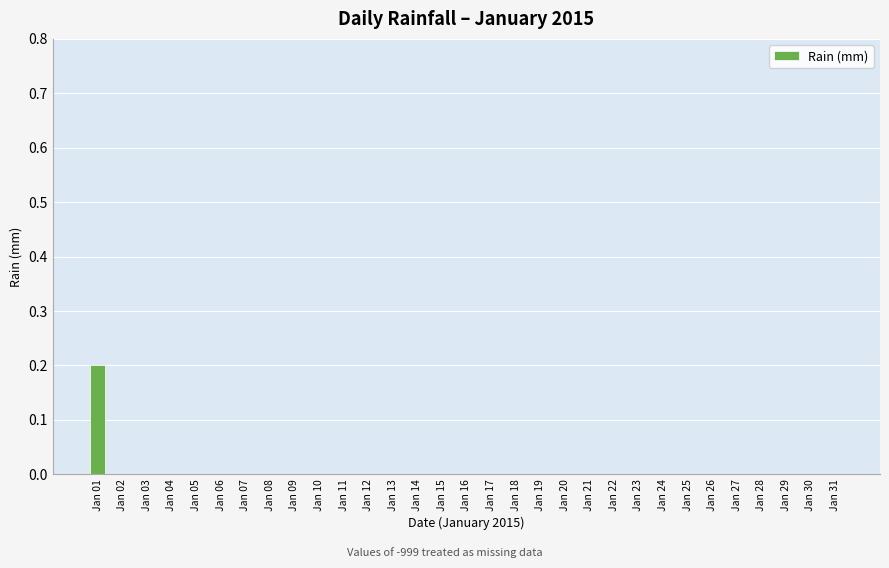

Count the number of categories in the chart.

31